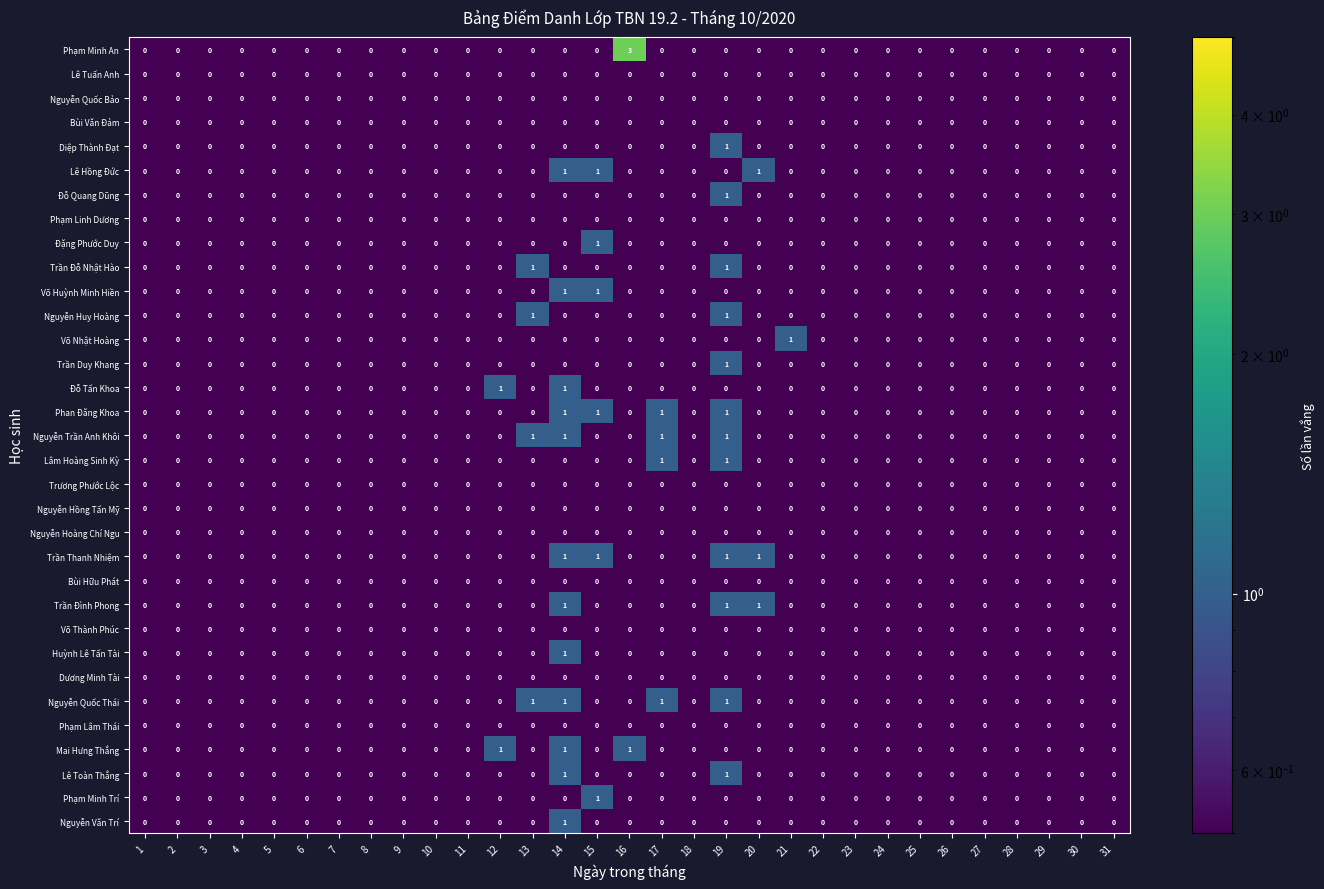

What is the greatest value displayed?

3